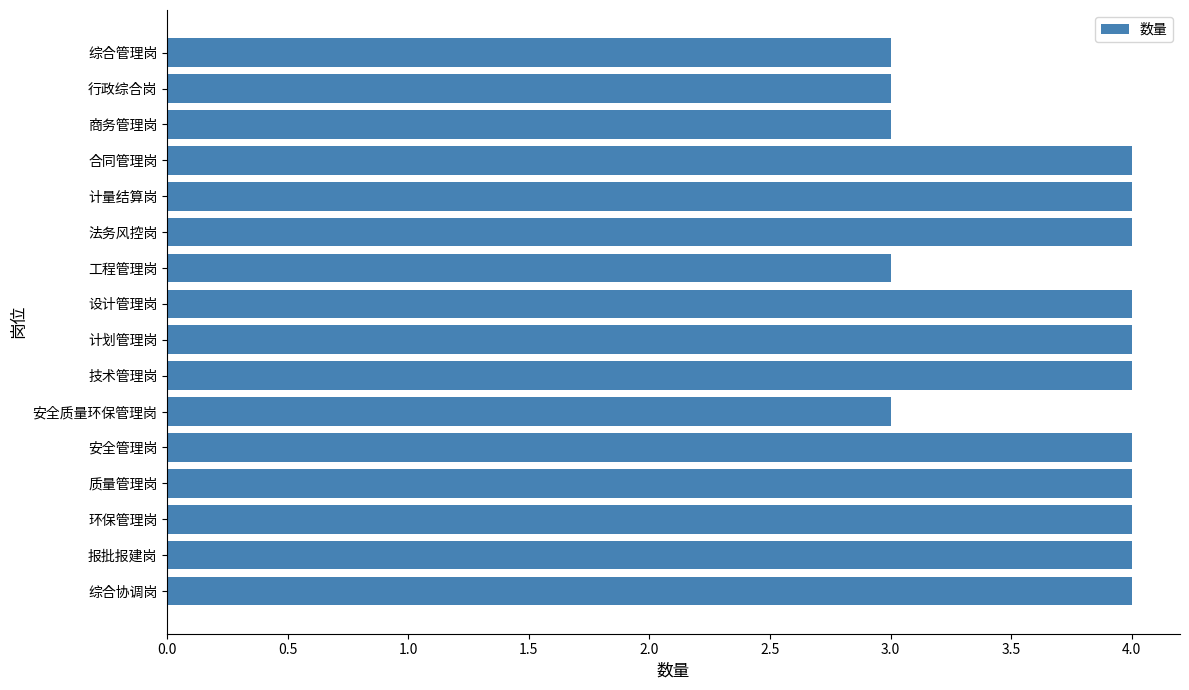

What is the minimum value shown in the chart?

3